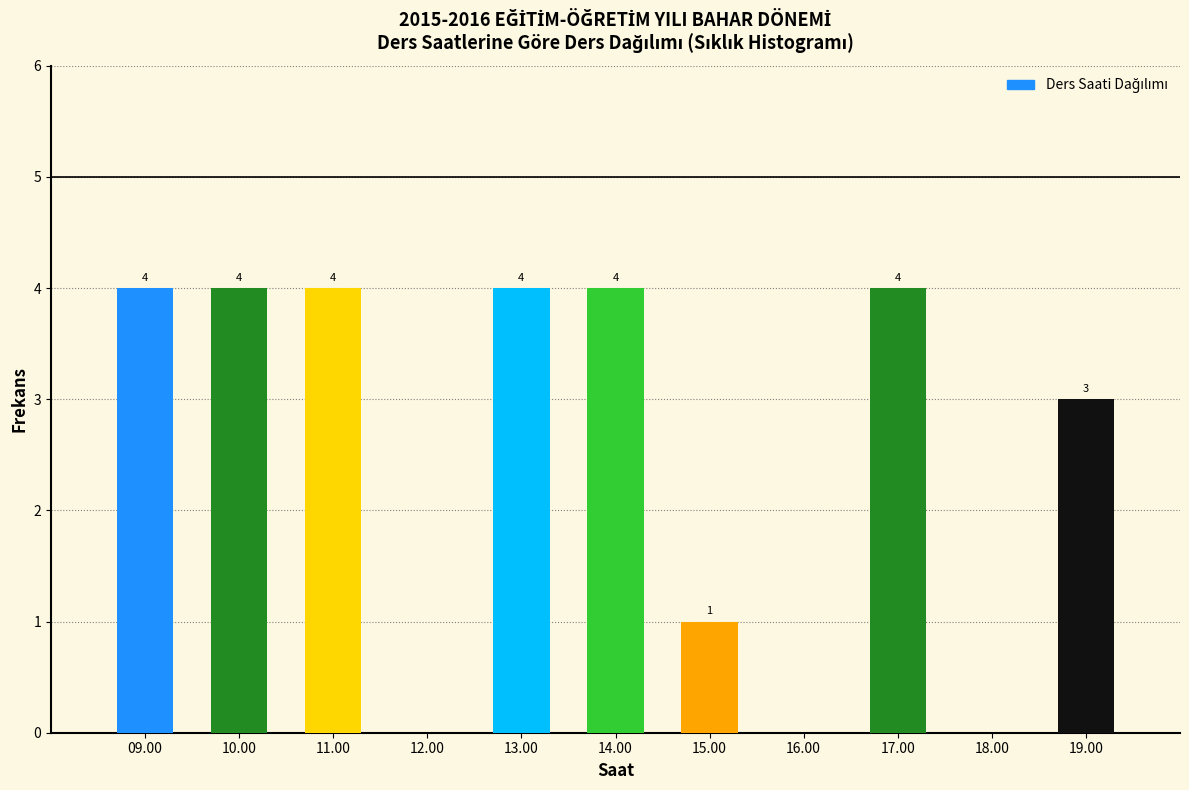

Reading right to left, transcribe all the data shown in this chart.

19.00=3	18.00=0	17.00=4	16.00=0	15.00=1	14.00=4	13.00=4	12.00=0	11.00=4	10.00=4	09.00=4